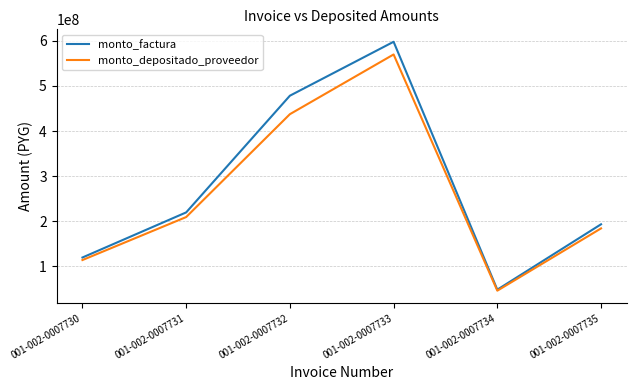

Where is the first local maximum for monto_factura?

001-002-0007733